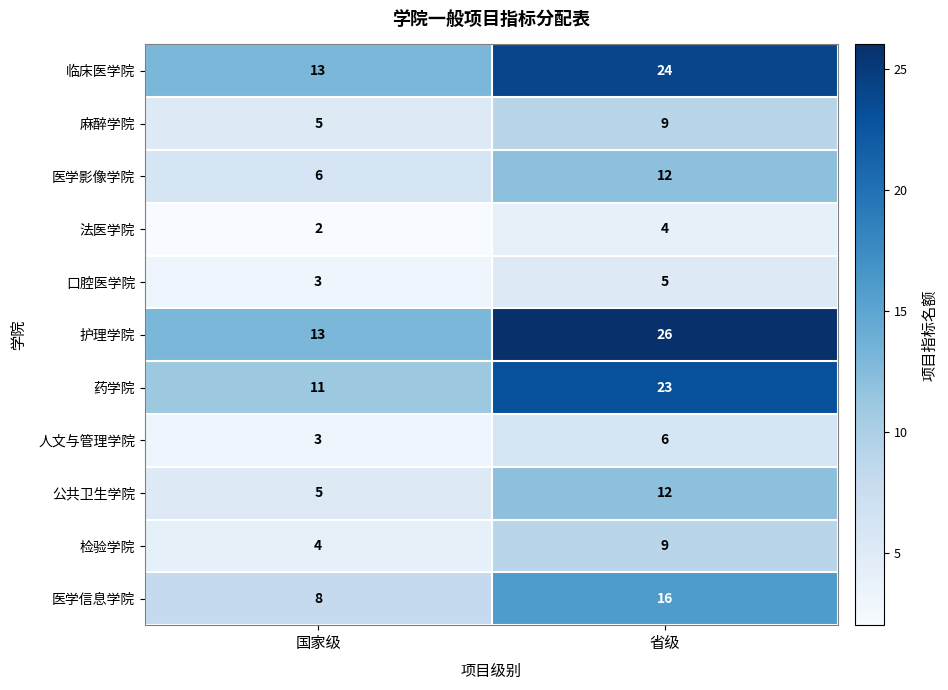

At how many categories does at least one series exceed 17?

1